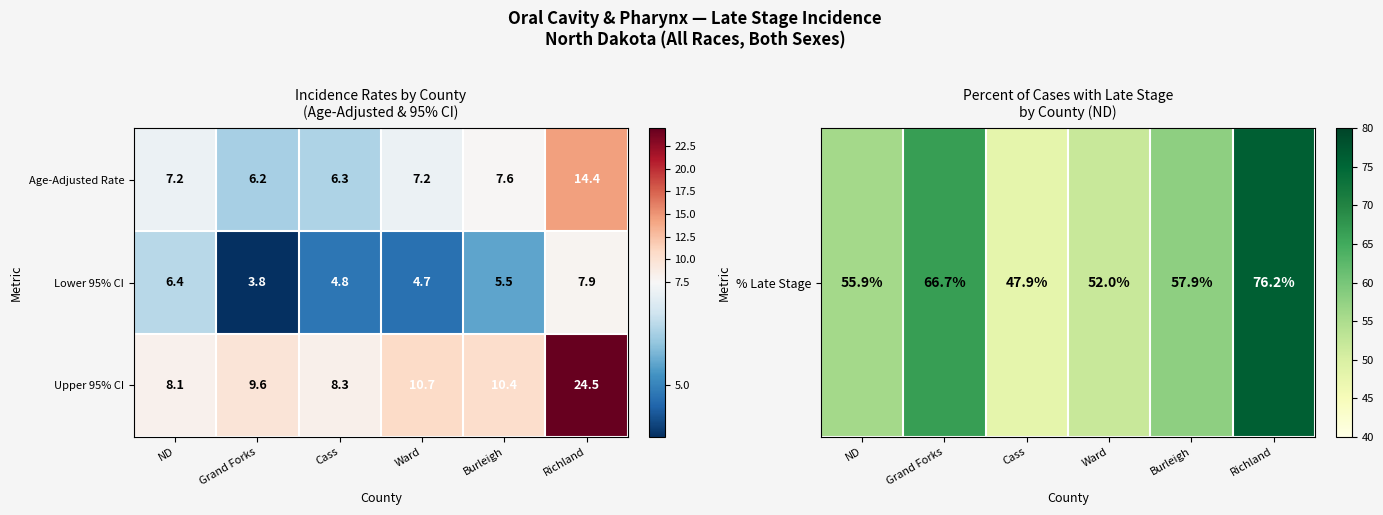

Where does the Lower 95% CI series first go above 5?

ND